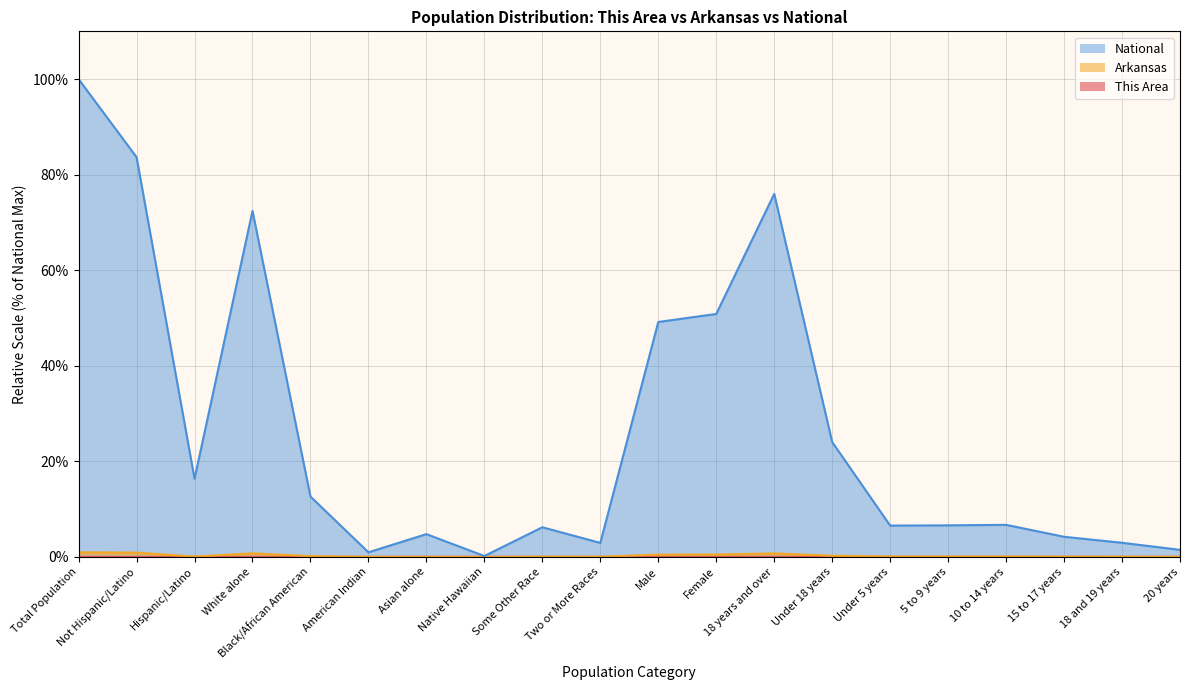

How many lines are shown in the chart?

3